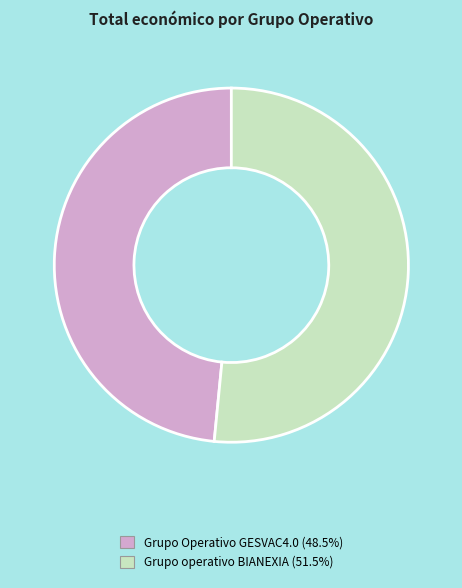

Is the sum of Grupo Operativo GESVAC4.0 and Grupo operativo BIANEXIA greater than half?

Yes